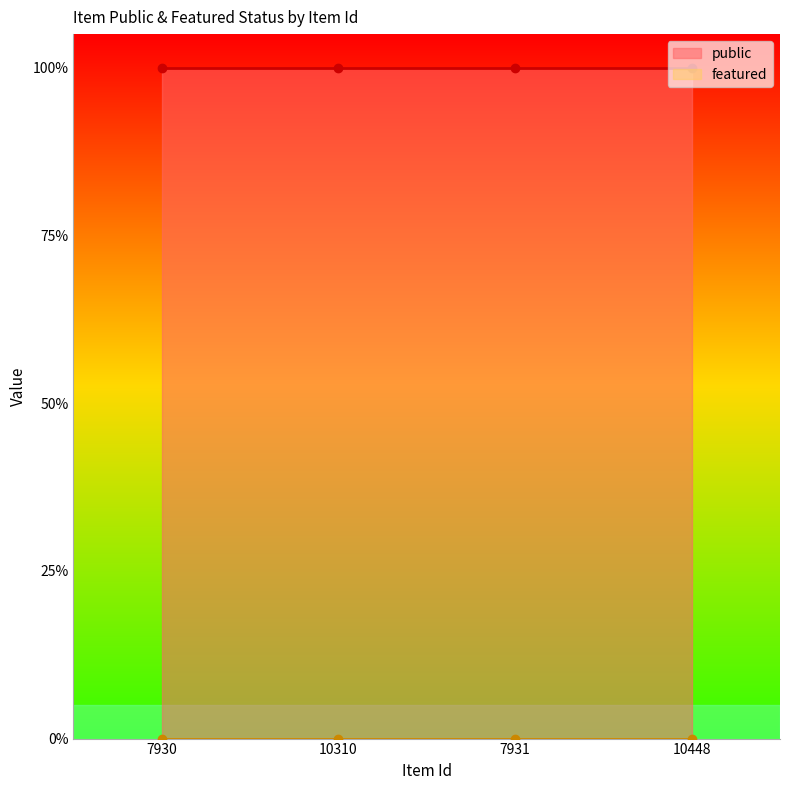

At which label does featured reach its minimum?

7930